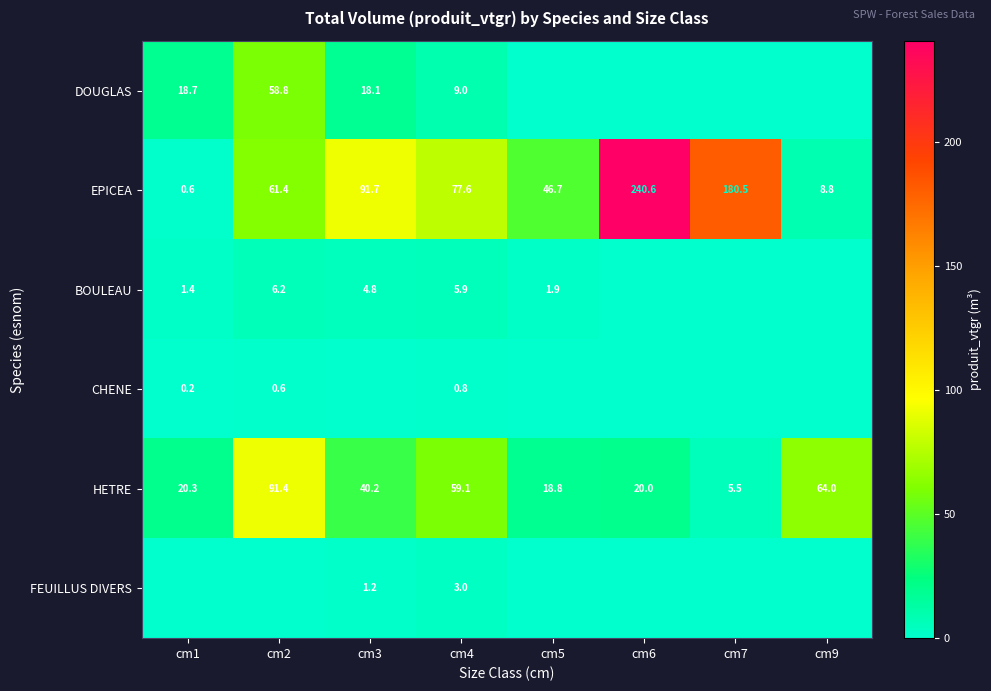

What is the maximum value shown in the chart?

240.6